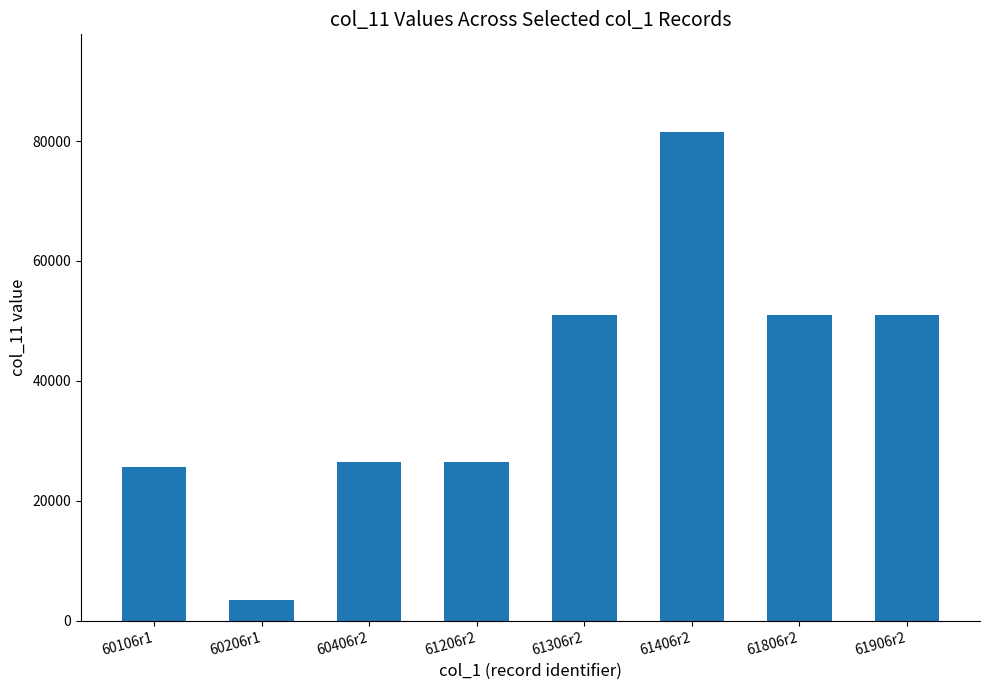

What is the sum of all values?

316535